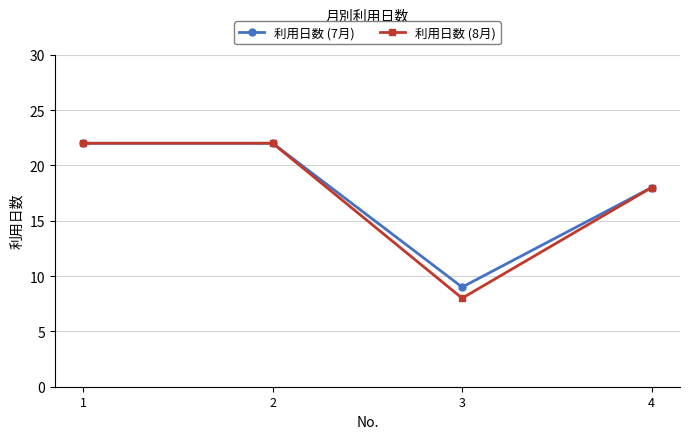

What is the sum of all 利用日数 (7月) values?

71